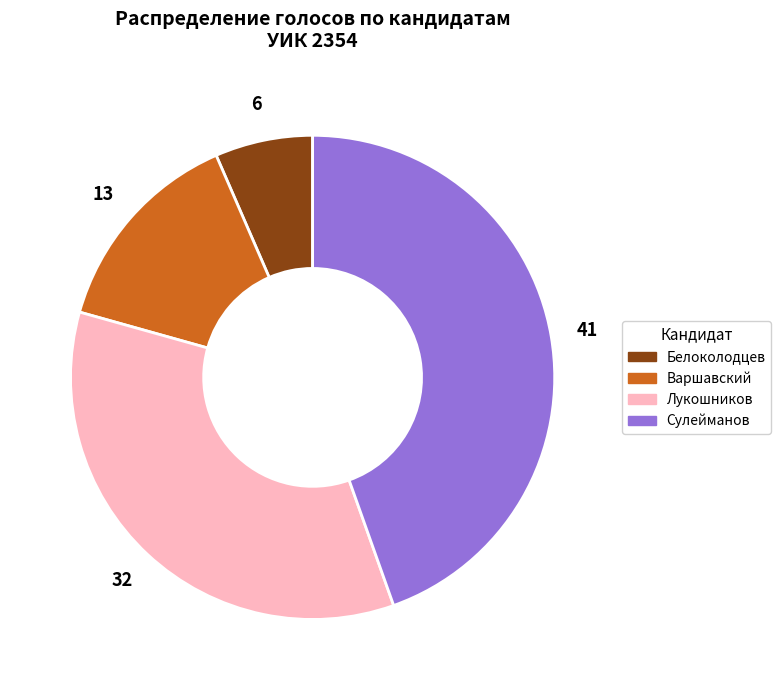

Is there a majority slice in this chart?

No